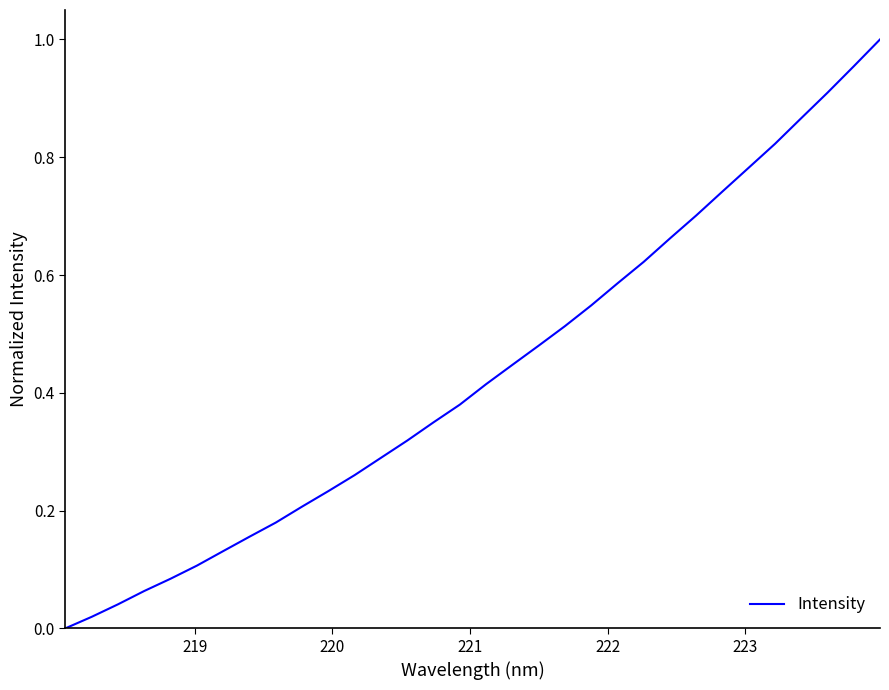

True or false: there are more than 0 points higher than both neighbors.

False